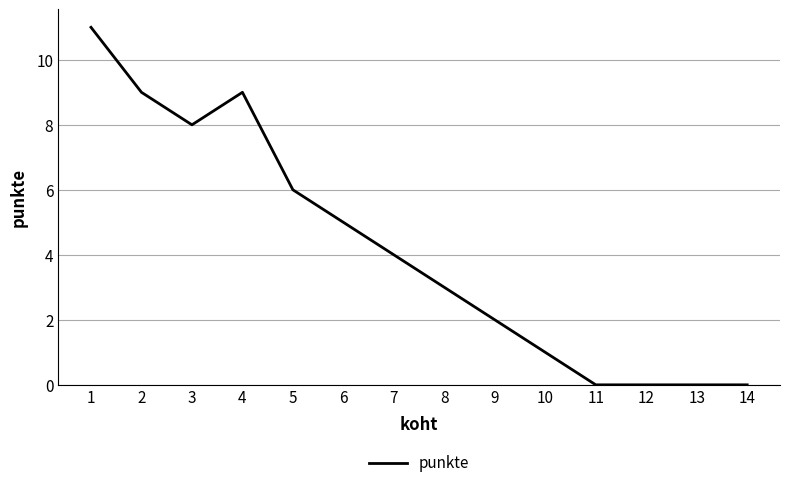

What is the change in value from 5 to 11?

-6